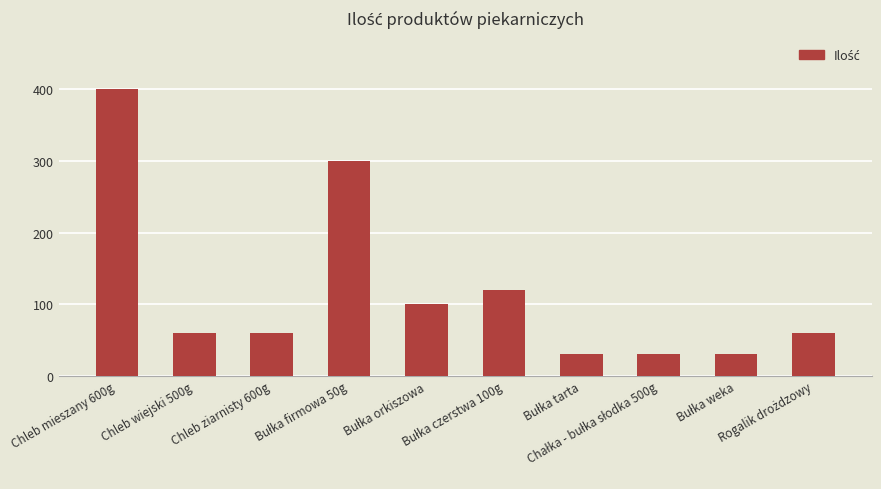

What is the minimum value shown in the chart?

30